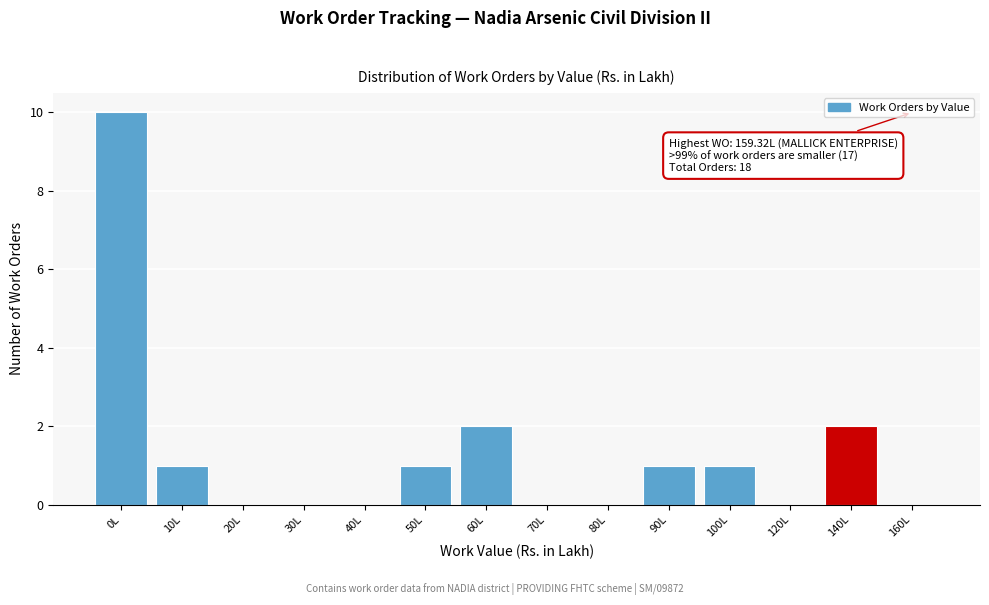

Reading right to left, what are all the values shown in this chart?

160L=0	140L=2	120L=0	100L=1	90L=1	80L=0	70L=0	60L=2	50L=1	40L=0	30L=0	20L=0	10L=1	0L=10